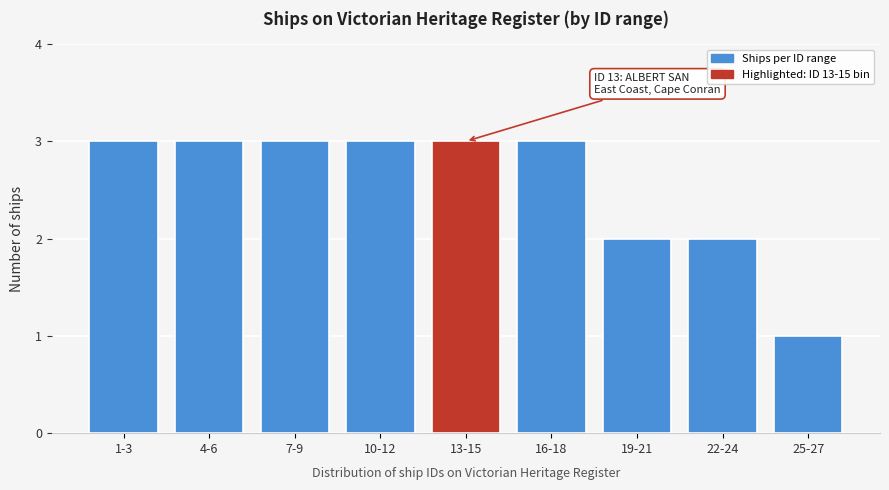

Reading left to right, list all the values displayed in this chart.

1-3=3	4-6=3	7-9=3	10-12=3	13-15=3	16-18=3	19-21=2	22-24=2	25-27=1